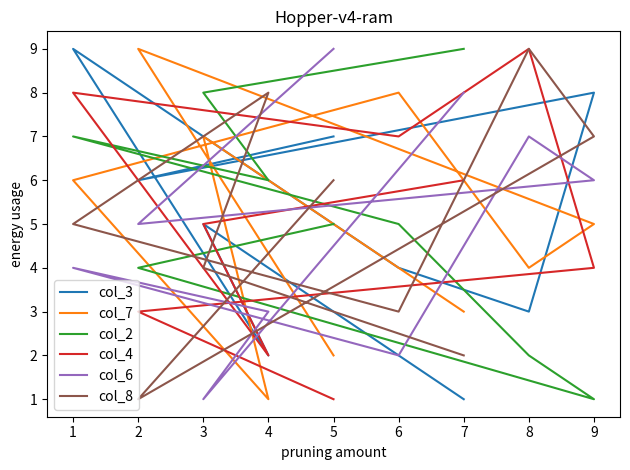

How many lines are shown in the chart?

6